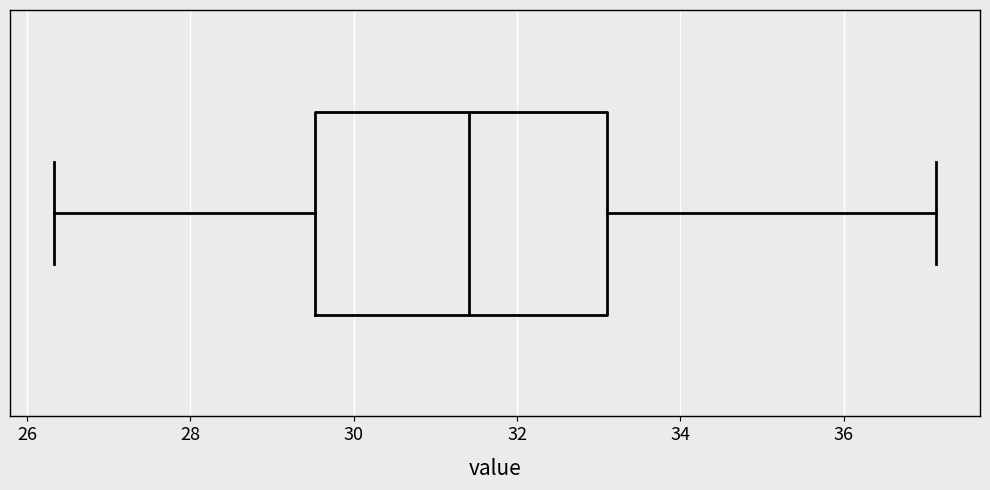

Read this box plot against the x-axis: the position of the median line, the range covered by the box, and the ends of both whiskers. The values are not printed on the chart, so give them approximately, as read against the axis.

median 31.4, box 29.6 to 33.2, whiskers 26.4 to 37.2